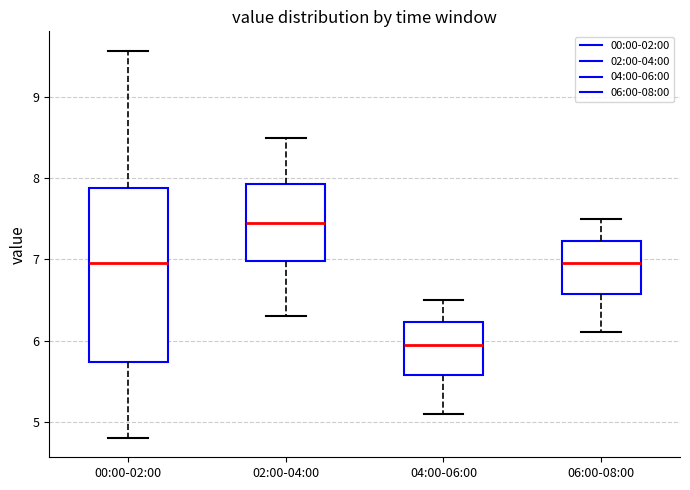

Where does the lower whisker of the box for 04:00-06:00 end on the y-axis? The values are not printed on the chart, so give them approximately, as read against the axis.

5.1